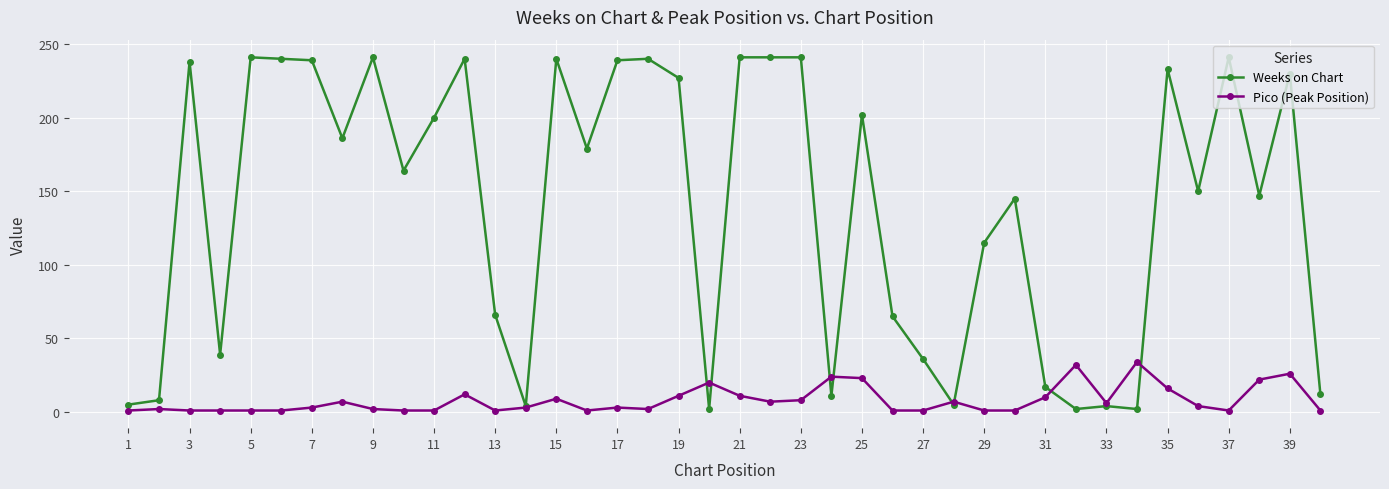

True or false: Pico (Peak Position) has more than 1 points higher than both neighbors.

True